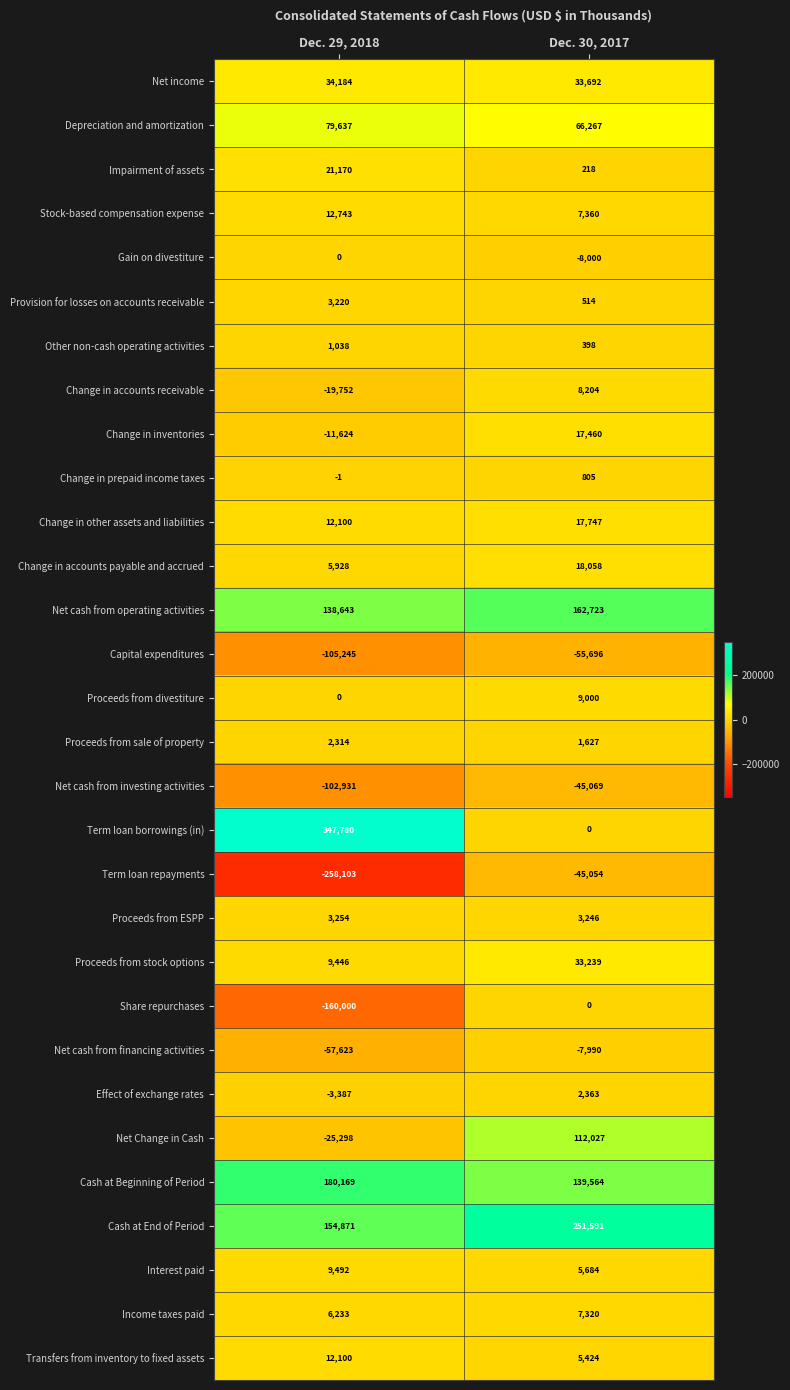

Rank the categories by Net cash from operating activities value from highest to lowest.

Dec. 30, 2017, Dec. 29, 2018